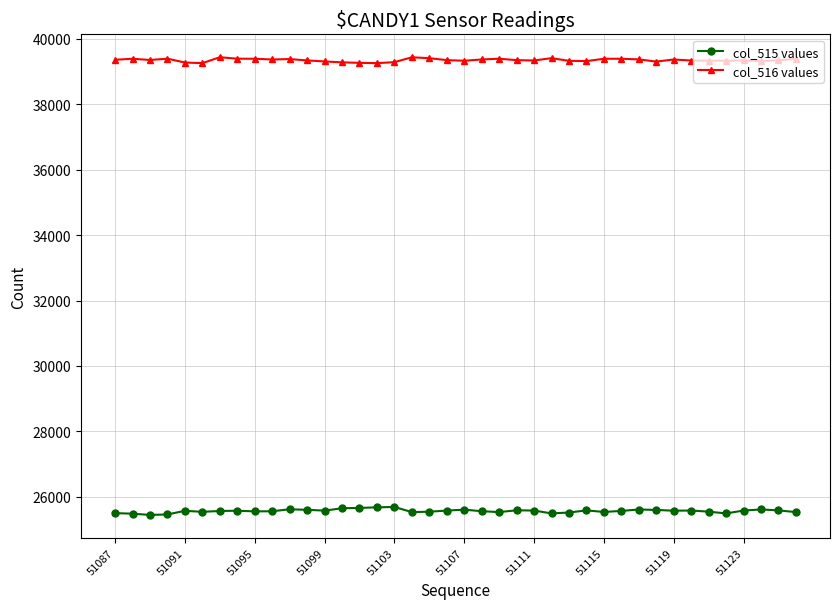

How many data points in col_515 values are less than 25572?

20